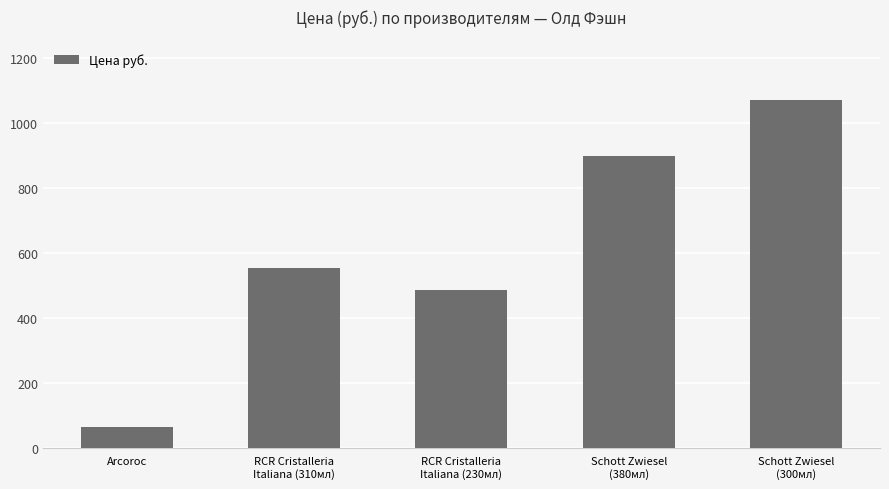

The chart shows a value of 293 at RCR Cristalleria
Italiana (230мл). True or false?

False